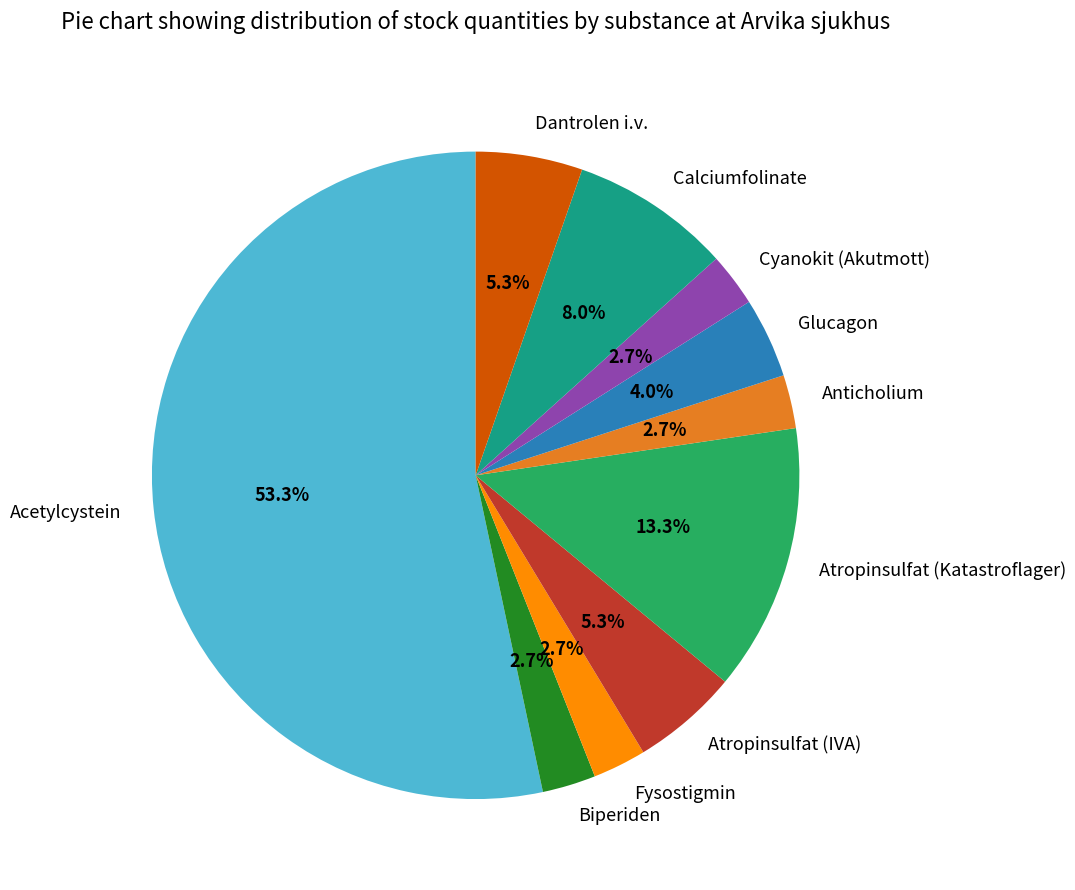

What percentage is the Acetylcystein slice, to the nearest percent?

53%